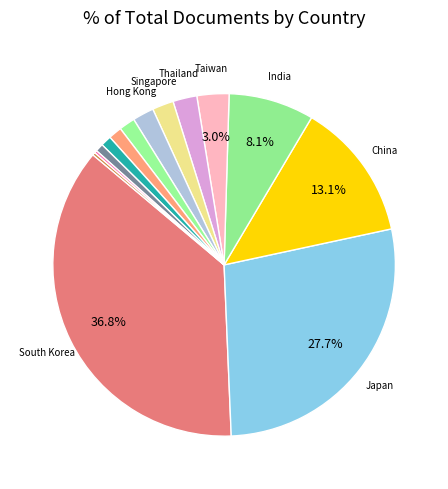

Which slice is the smallest?

Viet Nam